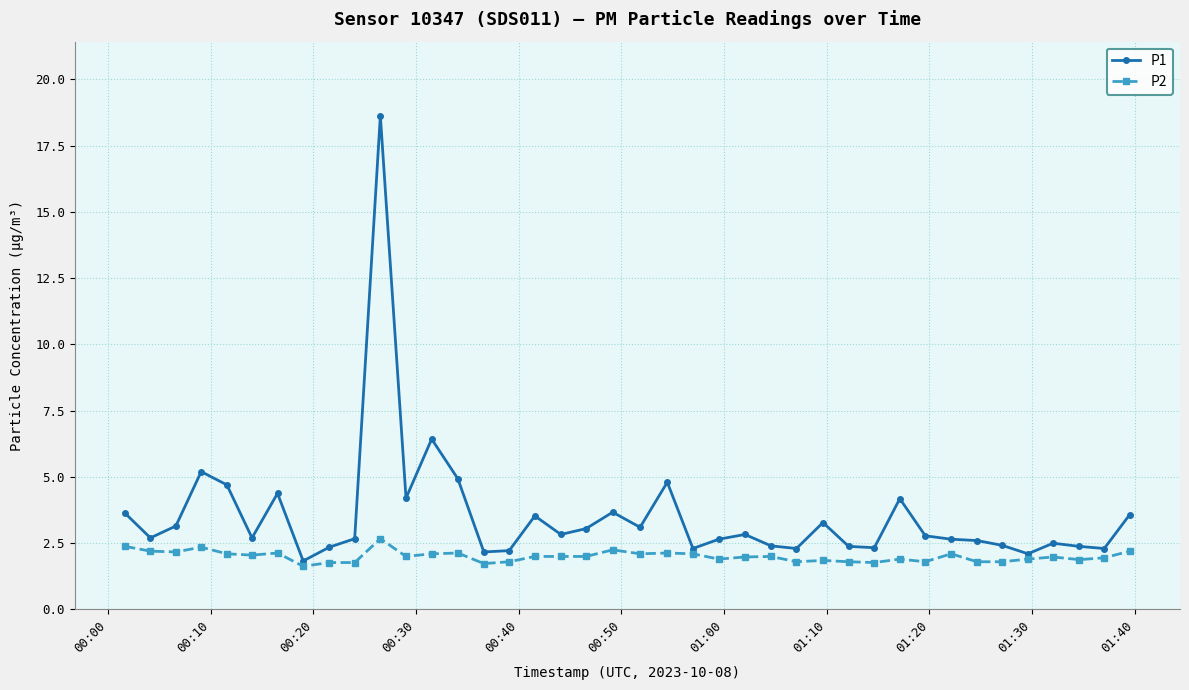

Which series has the largest range (max minus min)?

P1